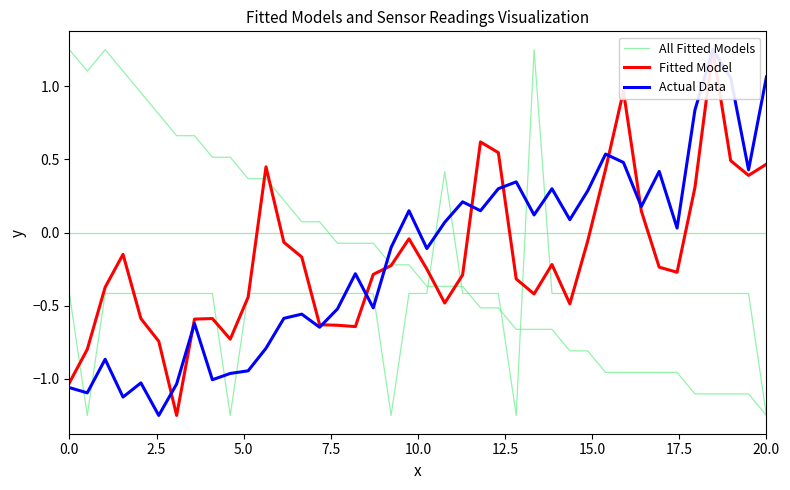

Is this an area chart (filled region under the line)?

No